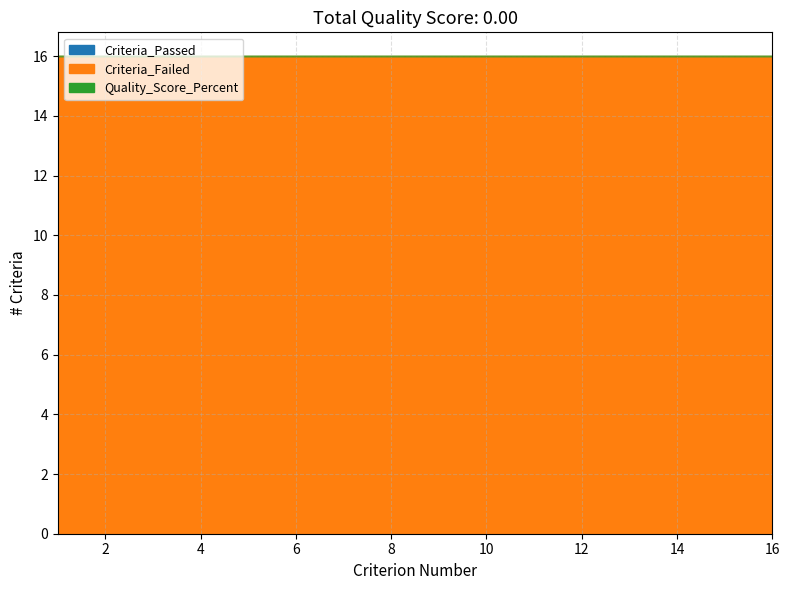

How many data points does each series have?

16